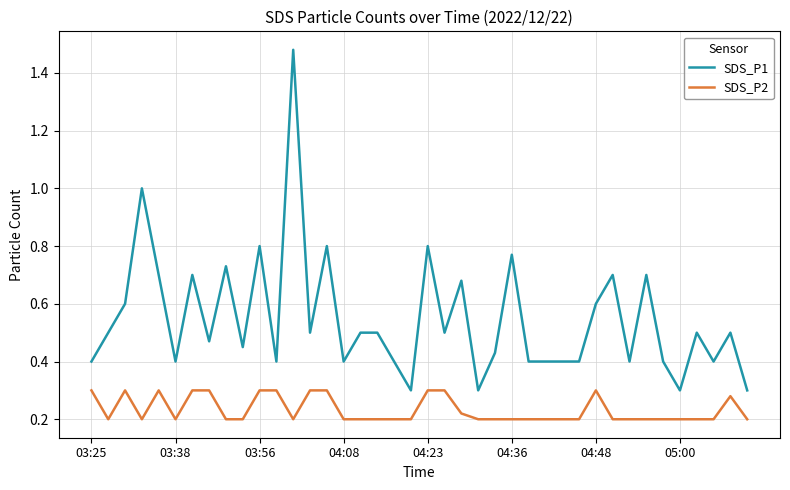

Rank the series by their maximum value, from lowest to highest.

SDS_P2, SDS_P1